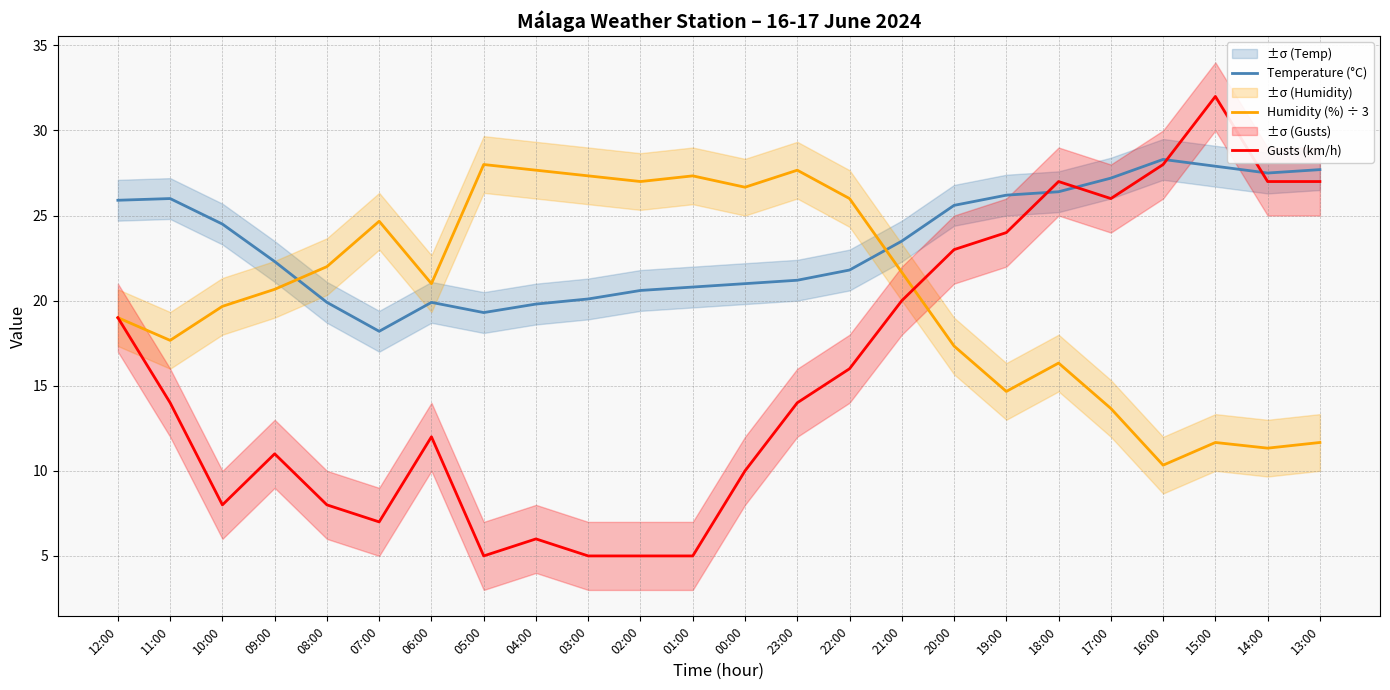

How many intersections are there between Humidity (%) ÷ 3 and Temperature (°C)?

2